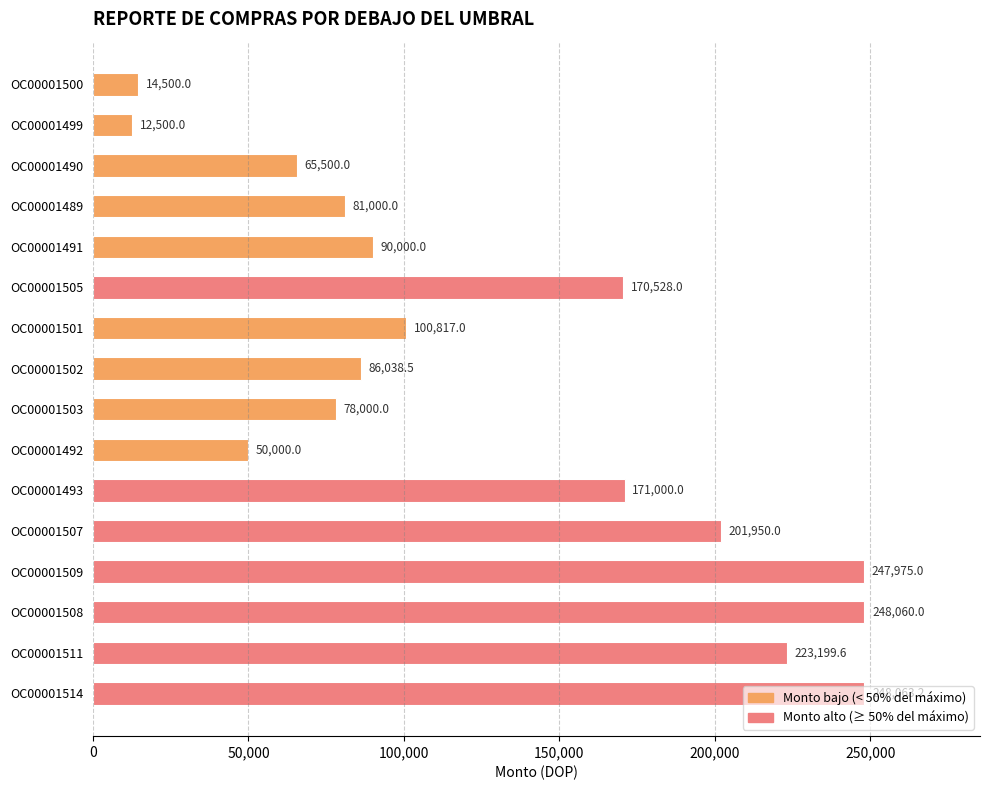

How many bars are there in total?

16